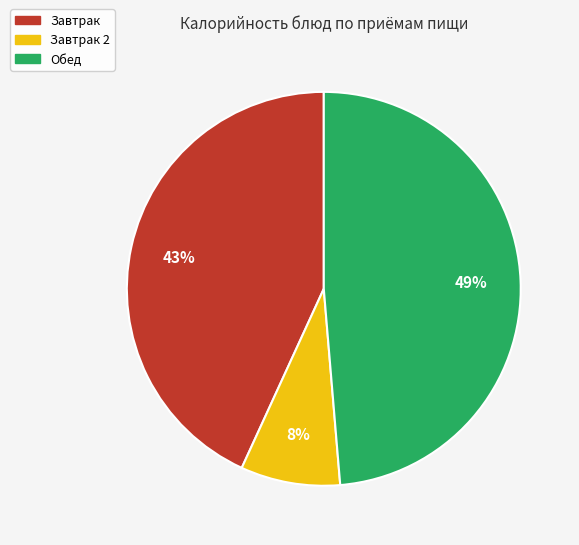

To the nearest percent, what is the average slice percentage?

33%